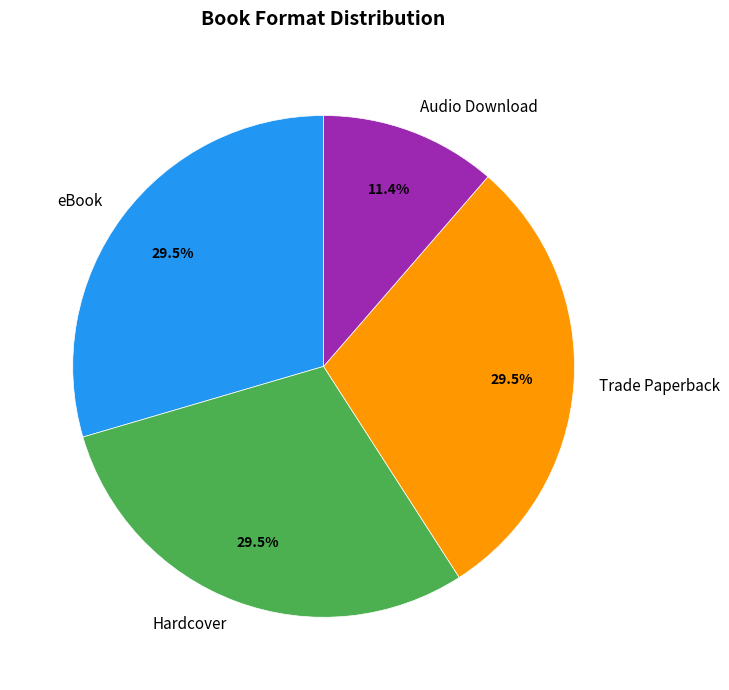

Is there a majority slice in this chart?

No